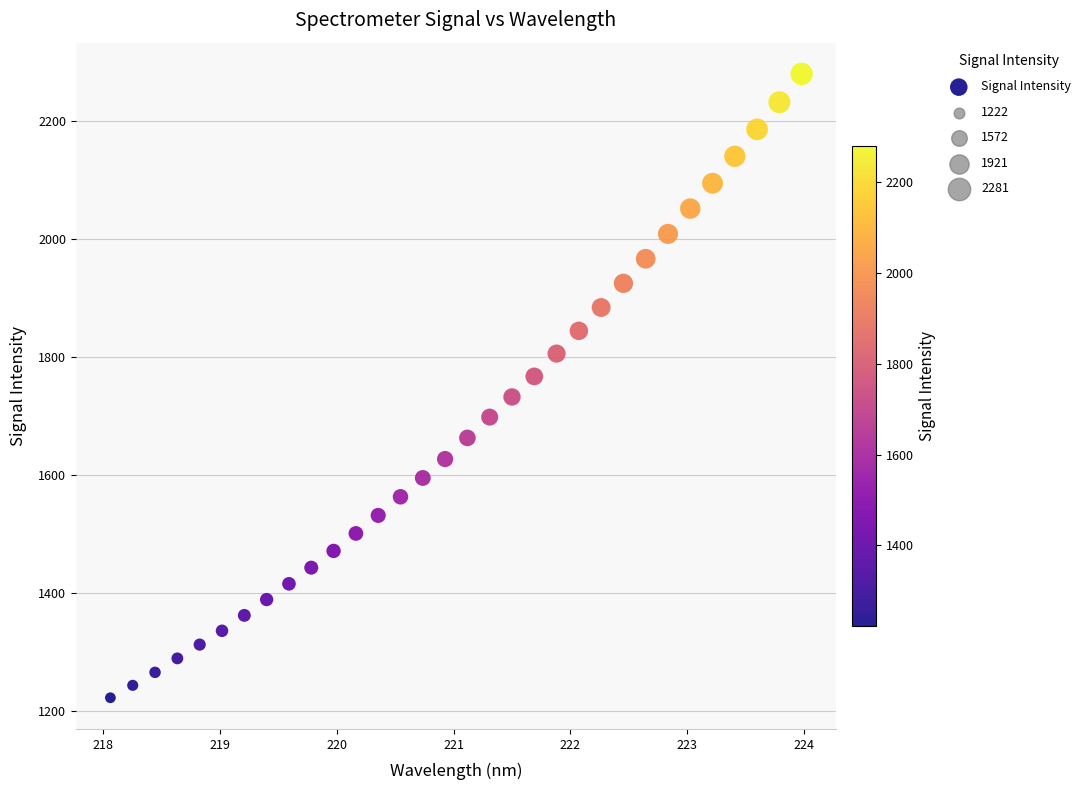

What is the range of X values (max minus min)?

5.9